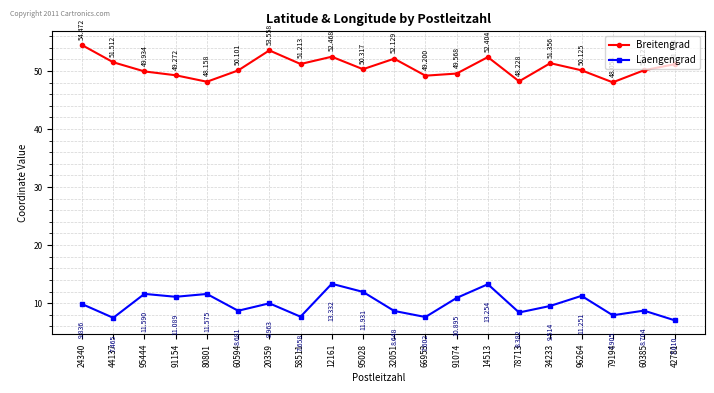

List the series in order of their peak value, highest first.

Breitengrad, Laengengrad